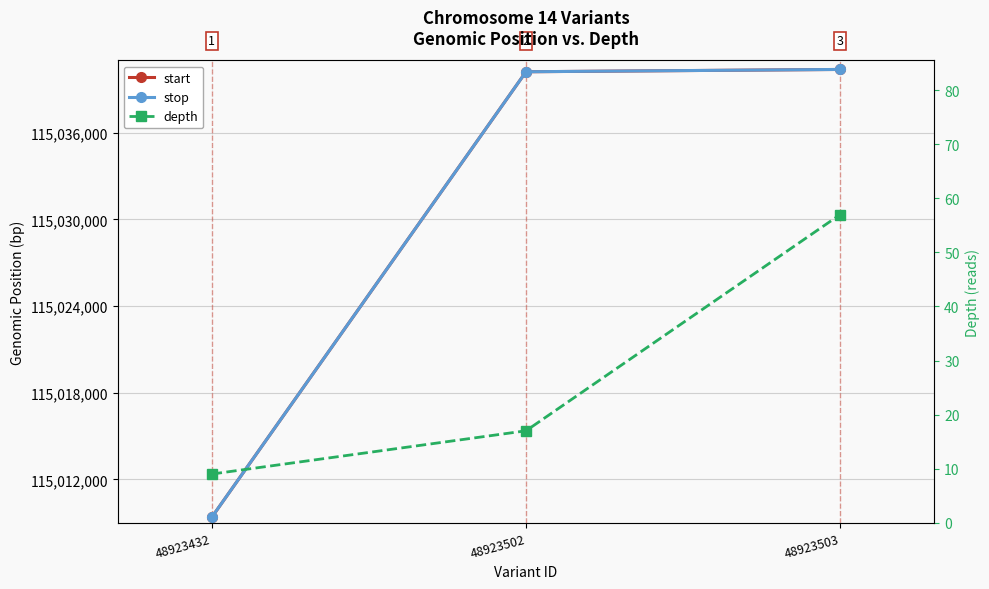

Reading right to left, list all the values displayed in this chart.

start: 48923503=115040378	48923502=115040218	48923432=115009378
stop: 48923503=115040379	48923502=115040219	48923432=115009379
depth: 48923503=57	48923502=17	48923432=9